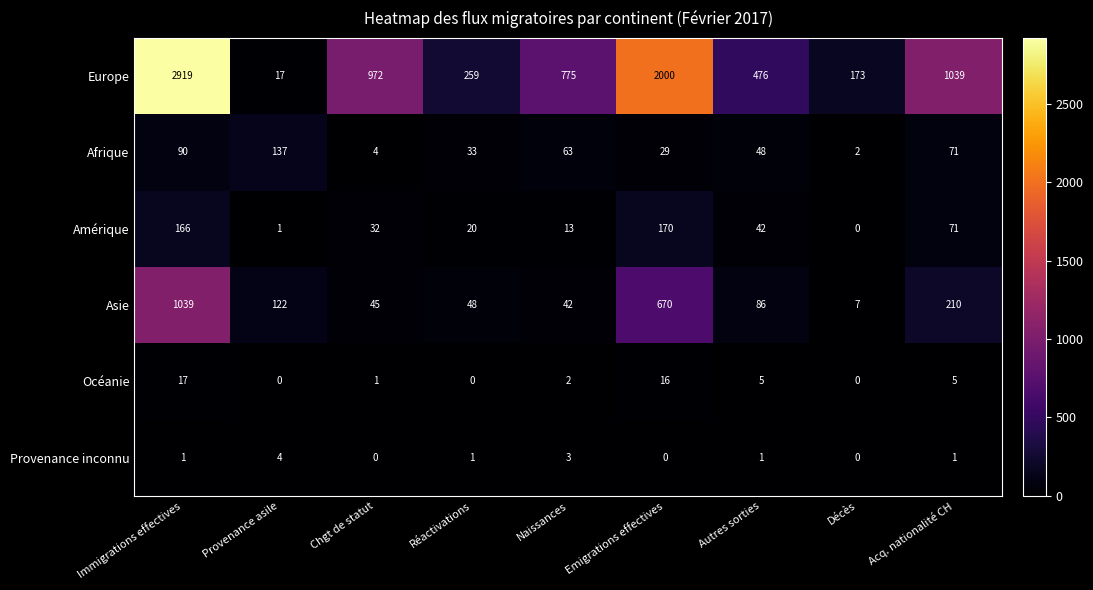

Which series changed the most between Autres sorties and Acq. nationalité CH?

Europe